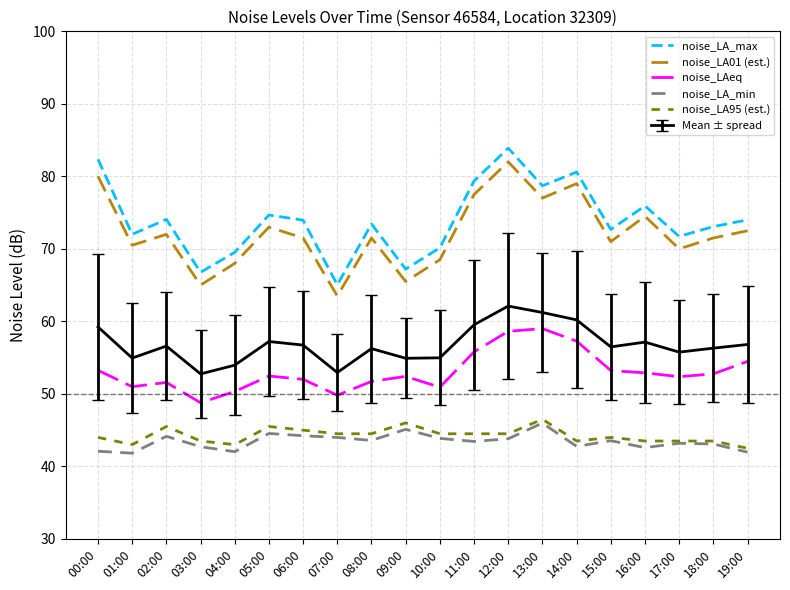

What position from the right is 08:00?

12